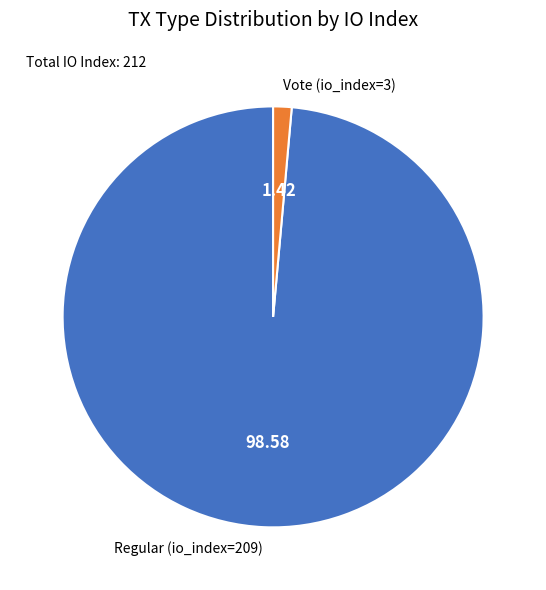

True or false: Regular (io_index=209) accounts for 89% of the total.

False